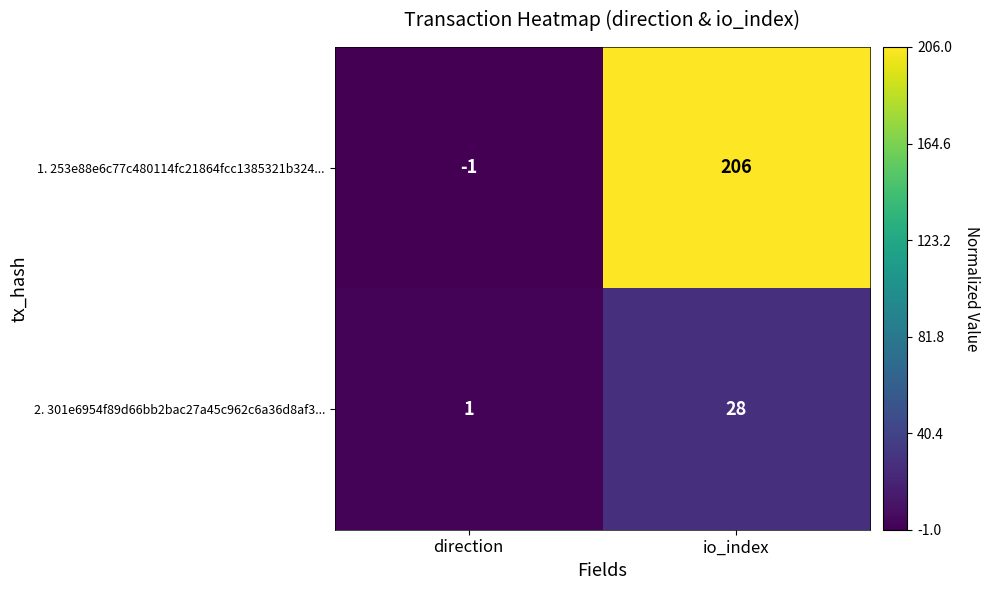

What is the sum of the 1. 253e88e6c77c480114fc21864fcc1385321b324... values at direction and io_index?

205